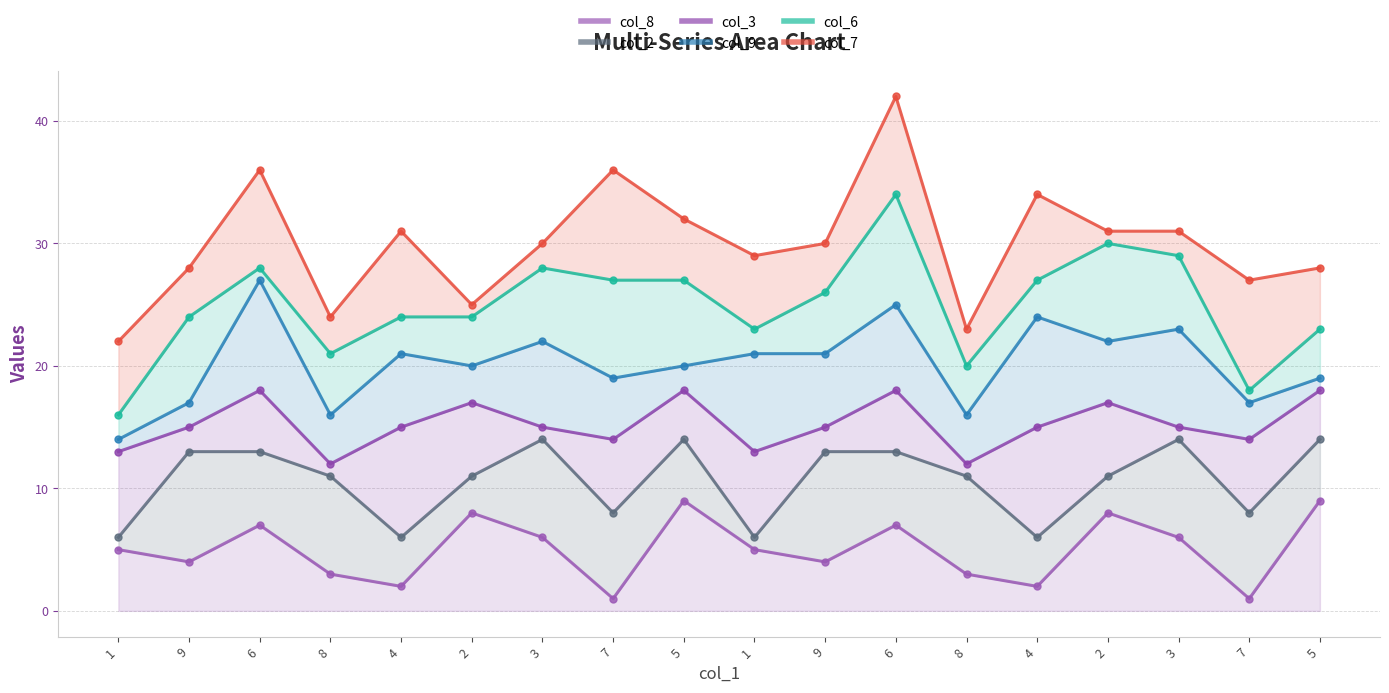

What is the lowest value of the col_6_line series?

16